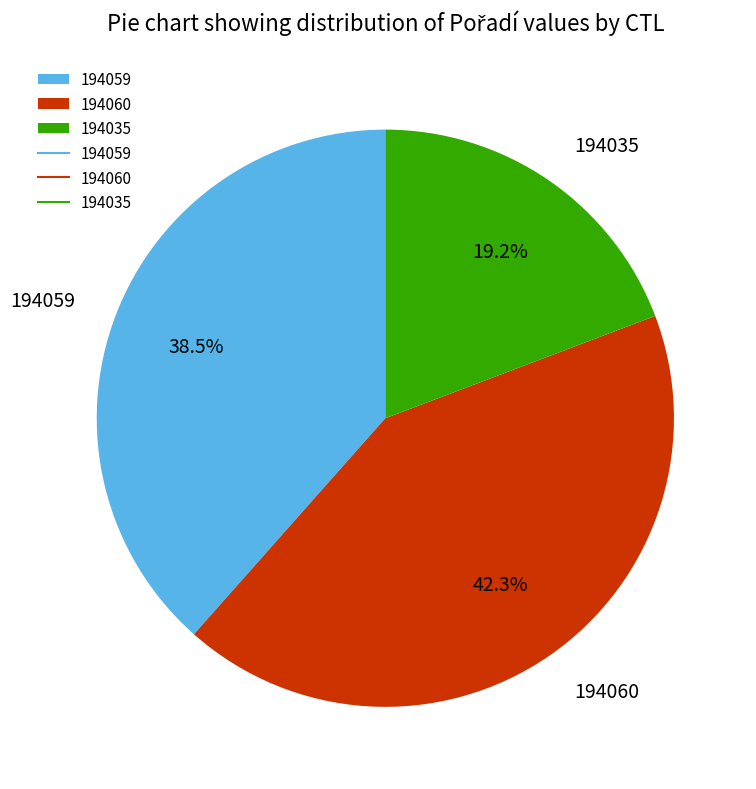

Is there any slice that represents more than half of the pie?

No